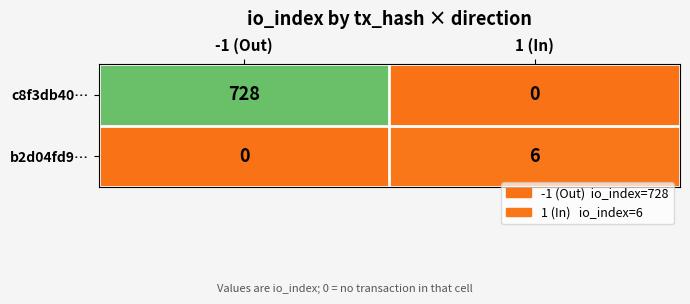

Rank the series at -1 (Out) from highest to lowest value.

c8f3db40…, b2d04fd9…